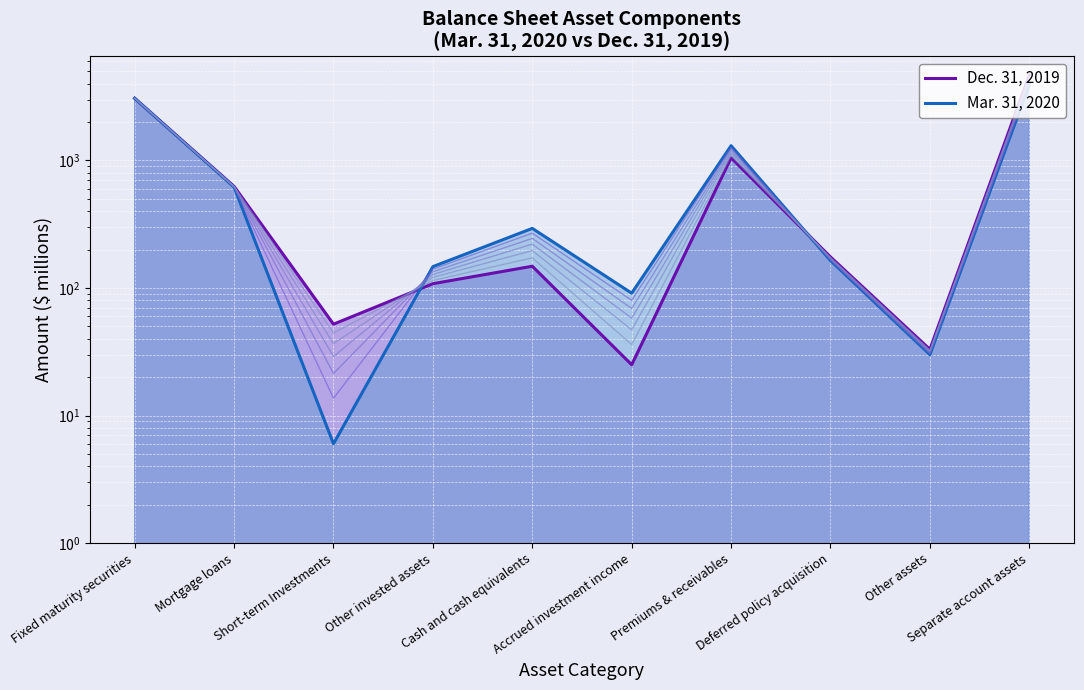

Between Separate account assets and Accrued investment income, which is larger?

Separate account assets